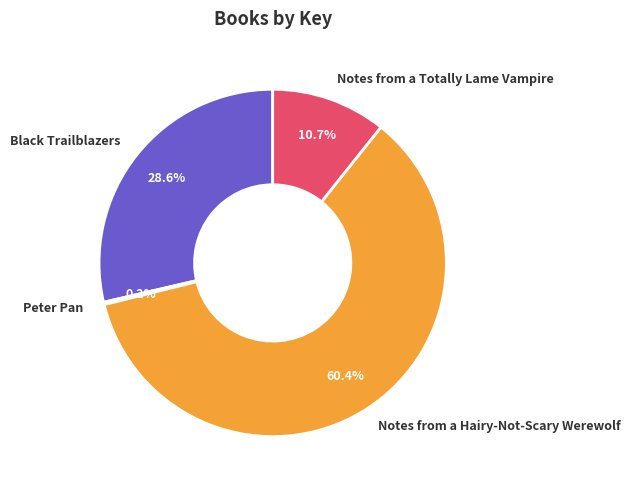

What is the ratio of the value at Notes from a Hairy-Not-Scary Werewolf to the value at Black Trailblazers?

2.1